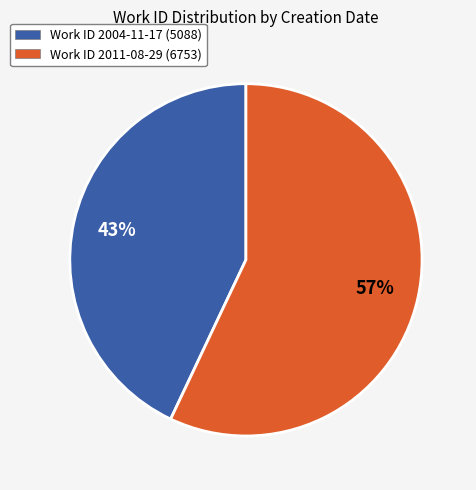

What is the ratio of the value at Work ID 2004-11-17 (5088) to the value at Work ID 2011-08-29 (6753)?

0.8